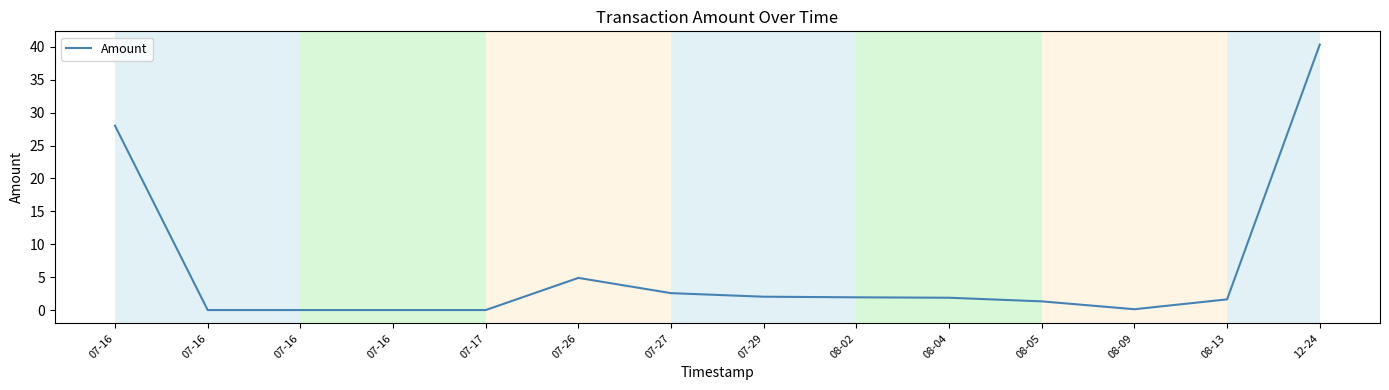

How many lines are shown in the chart?

1